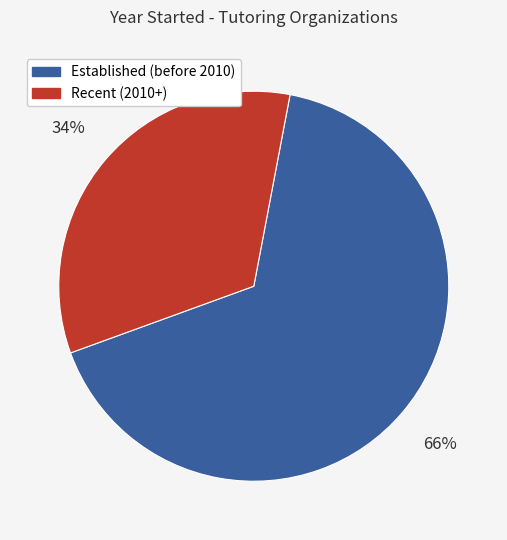

Is there a majority slice in this chart?

Yes